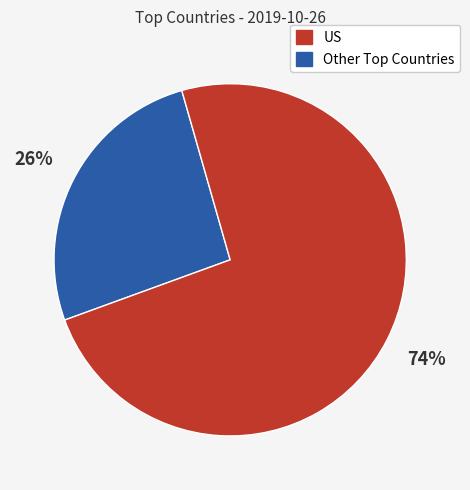

Is there any slice that represents more than half of the pie?

Yes